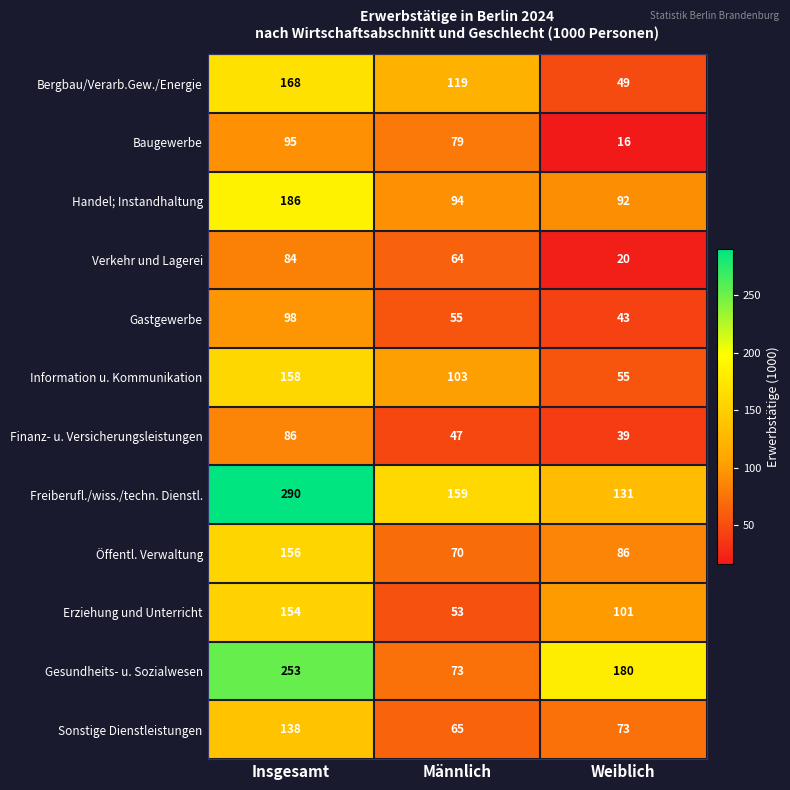

What is the sum of the Gesundheits- u. Sozialwesen values at Männlich and Insgesamt?

326